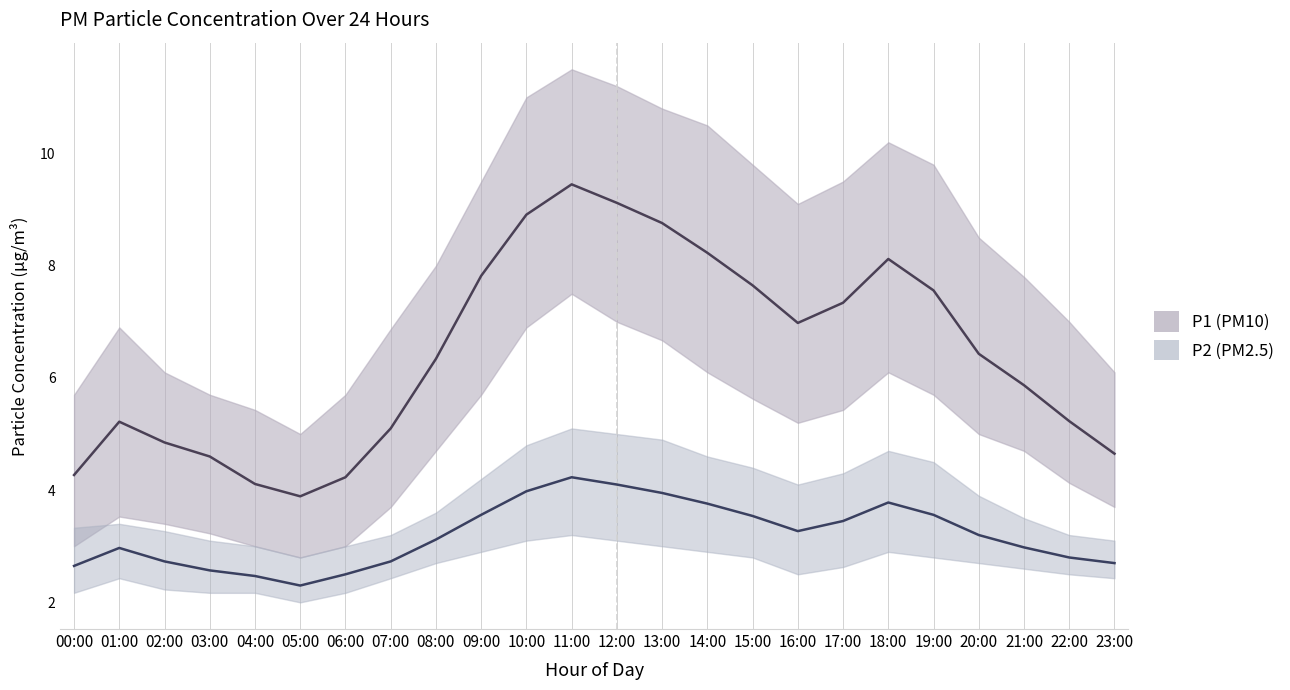

What is the minimum value for P2_upper?

2.8